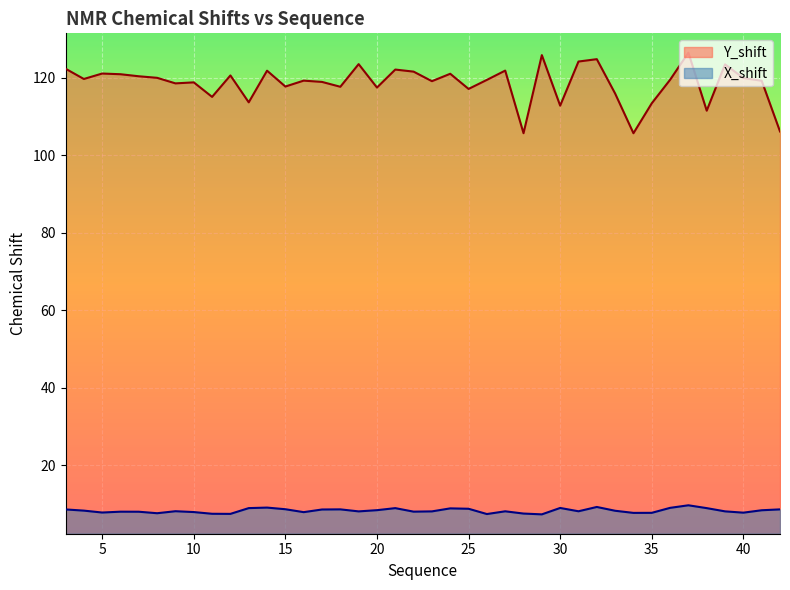

How many lines are shown in the chart?

2